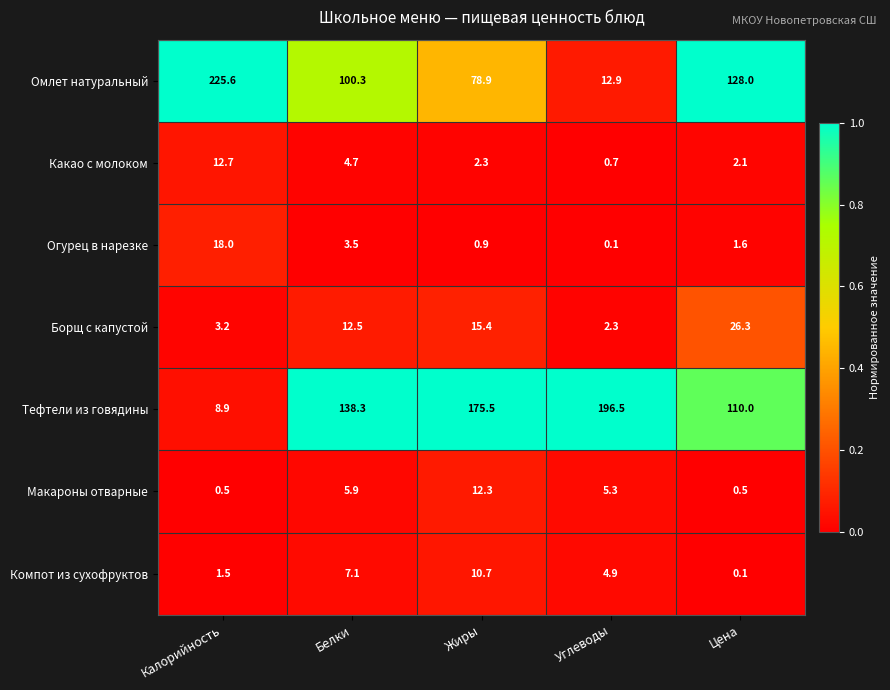

Rank the series at Цена from highest to lowest value.

Омлет натуральный, Тефтели из говядины, Борщ с капустой, Какао с молоком, Огурец в нарезке, Макароны отварные, Компот из сухофруктов